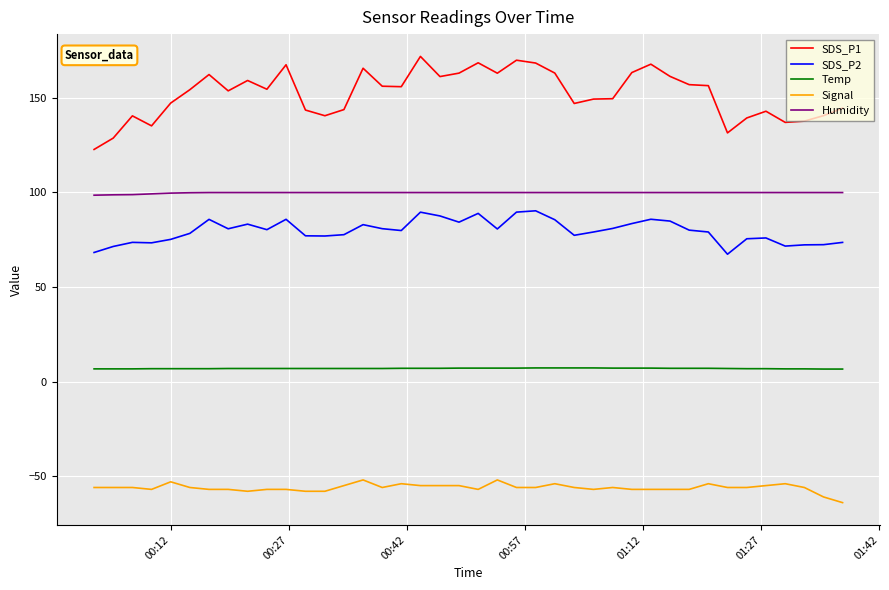

Is this an area chart (filled region under the line)?

No